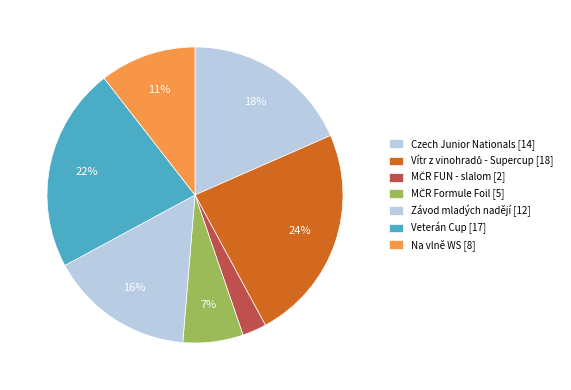

Count the number of slices in the pie.

7